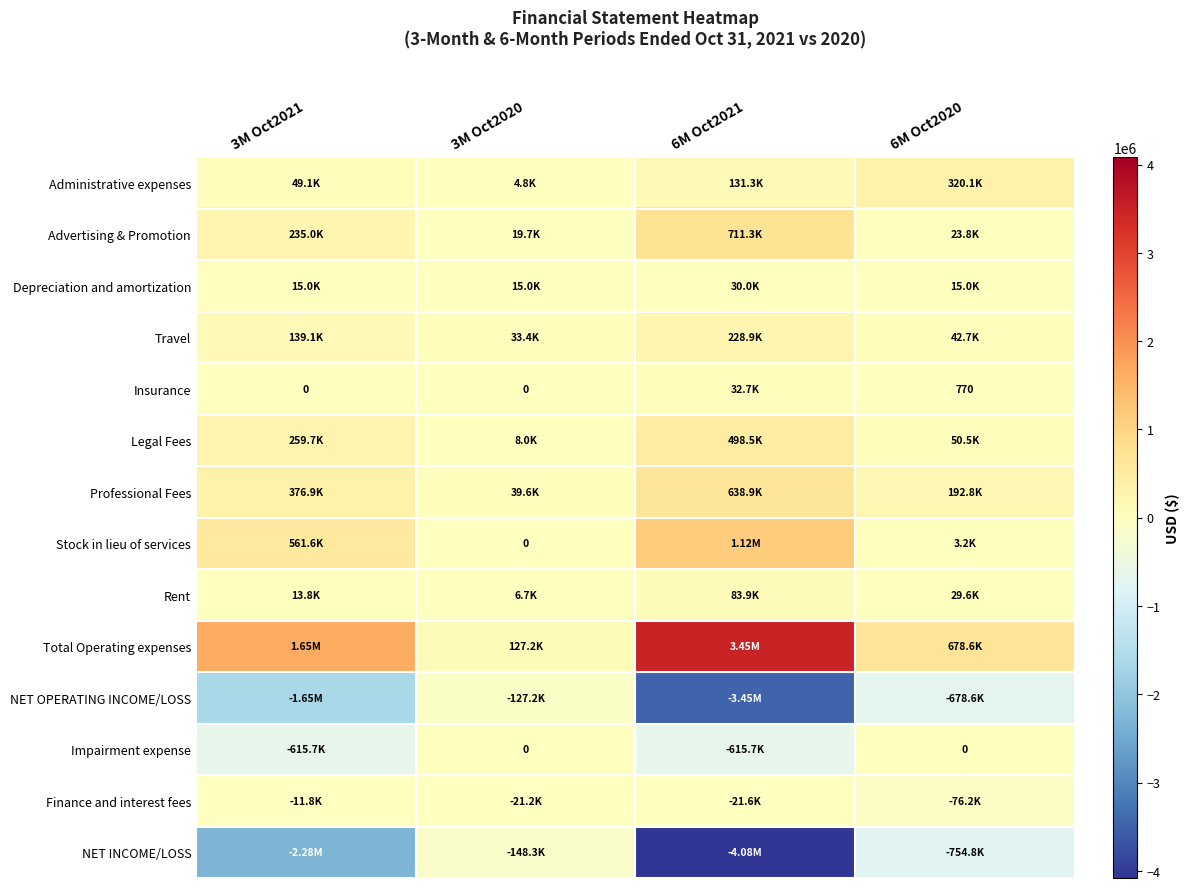

What is the sum of the Professional Fees values at 3M Oct2021 and 6M Oct2021?

1015810